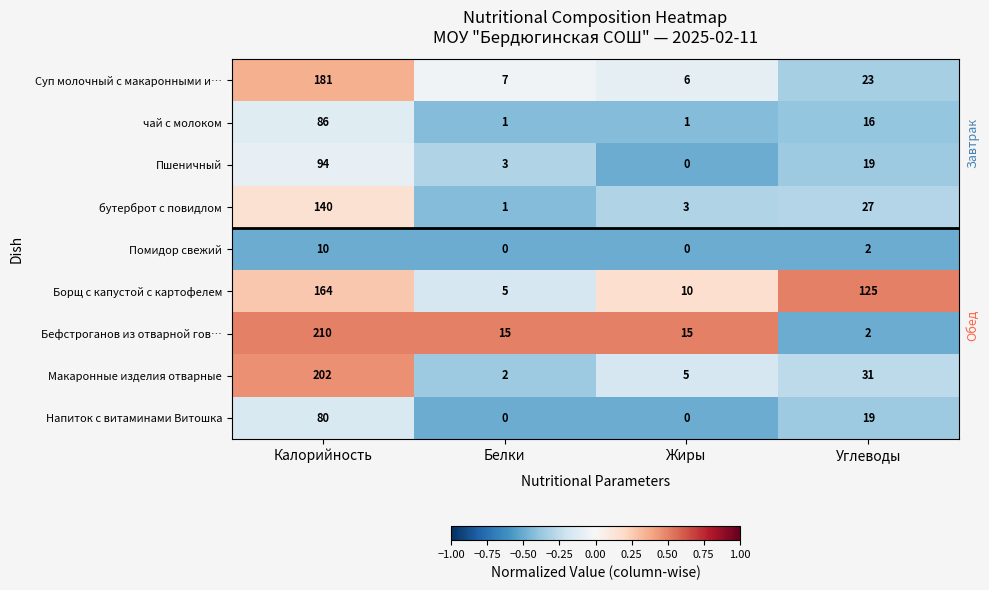

What is the difference between the чай с молоком values at Жиры and Углеводы?

15